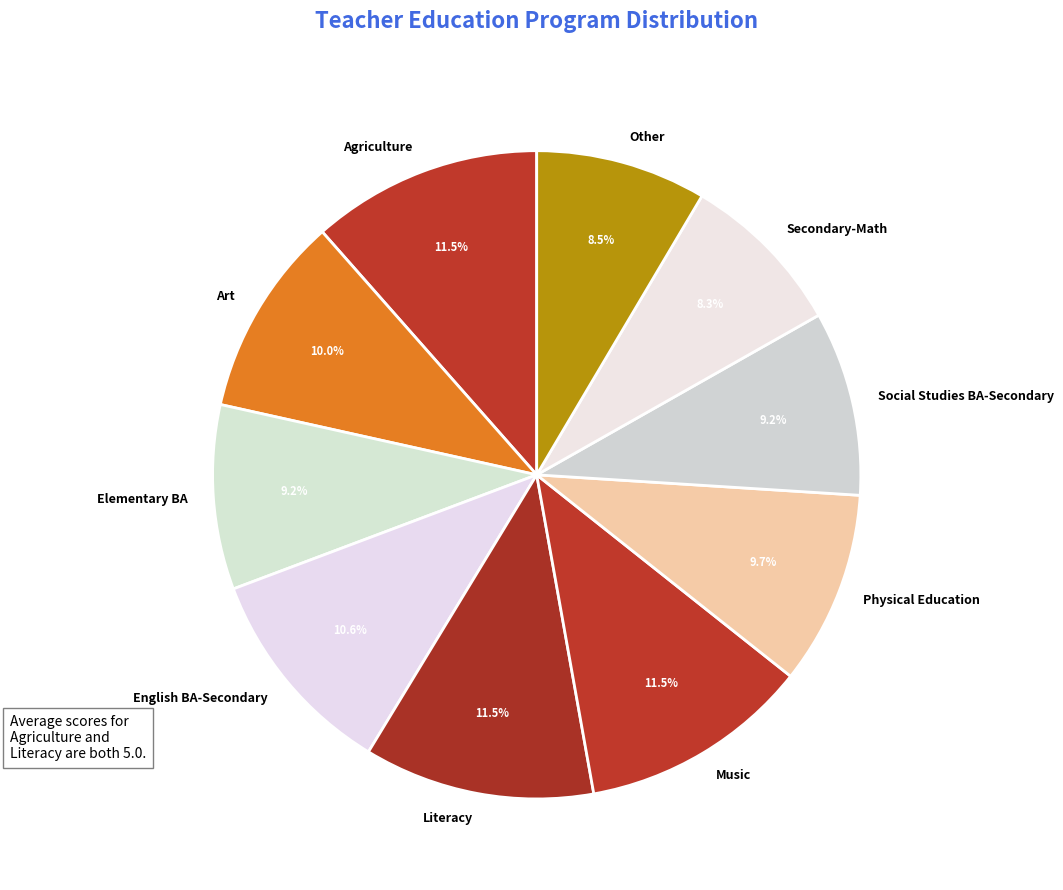

What percentage do Literacy and Secondary-Math together represent?

19.8%